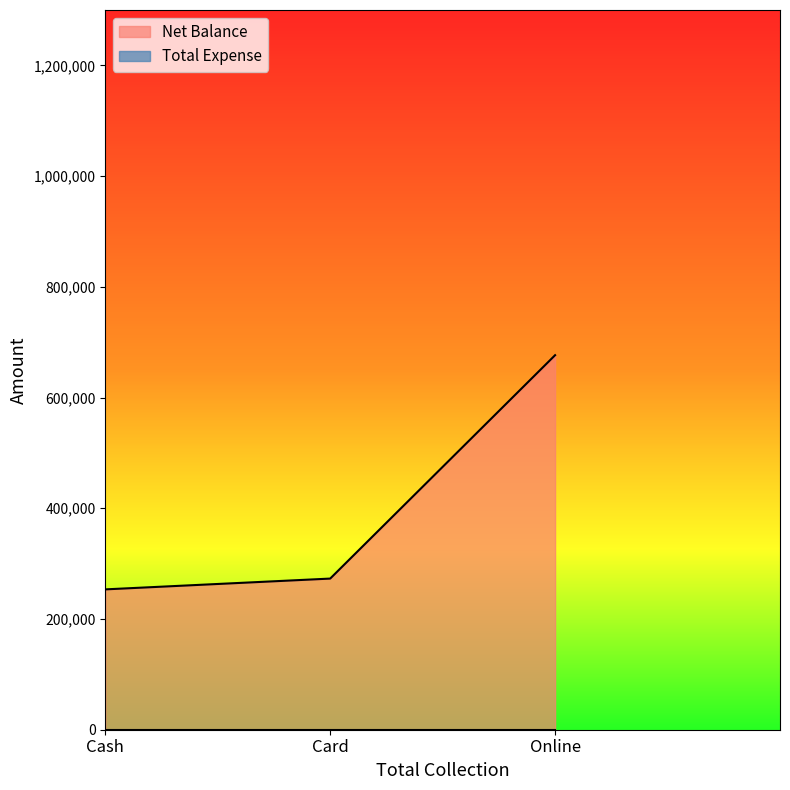

True or false: the data shows 273006 at Online.

False